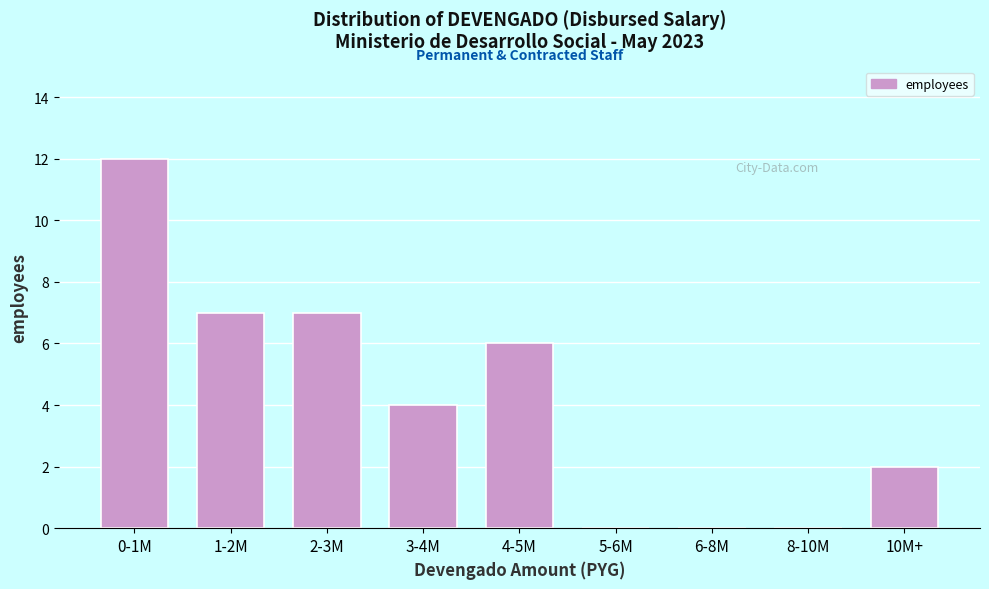

Reading left to right, what are all the values shown in this chart?

0-1M=12	1-2M=7	2-3M=7	3-4M=4	4-5M=6	5-6M=0	6-8M=0	8-10M=0	10M+=2